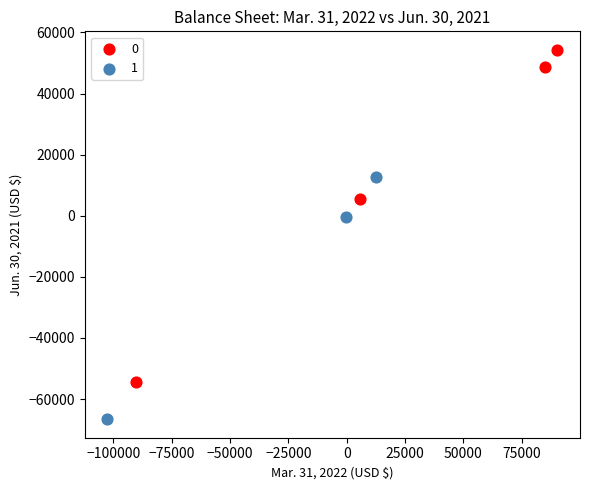

What are all the series names shown in the legend?

0, 1